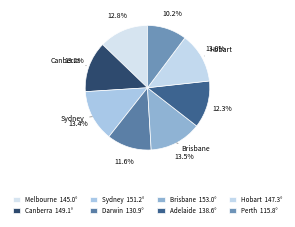

What percentage is the Perth slice, to the nearest percent?

10%